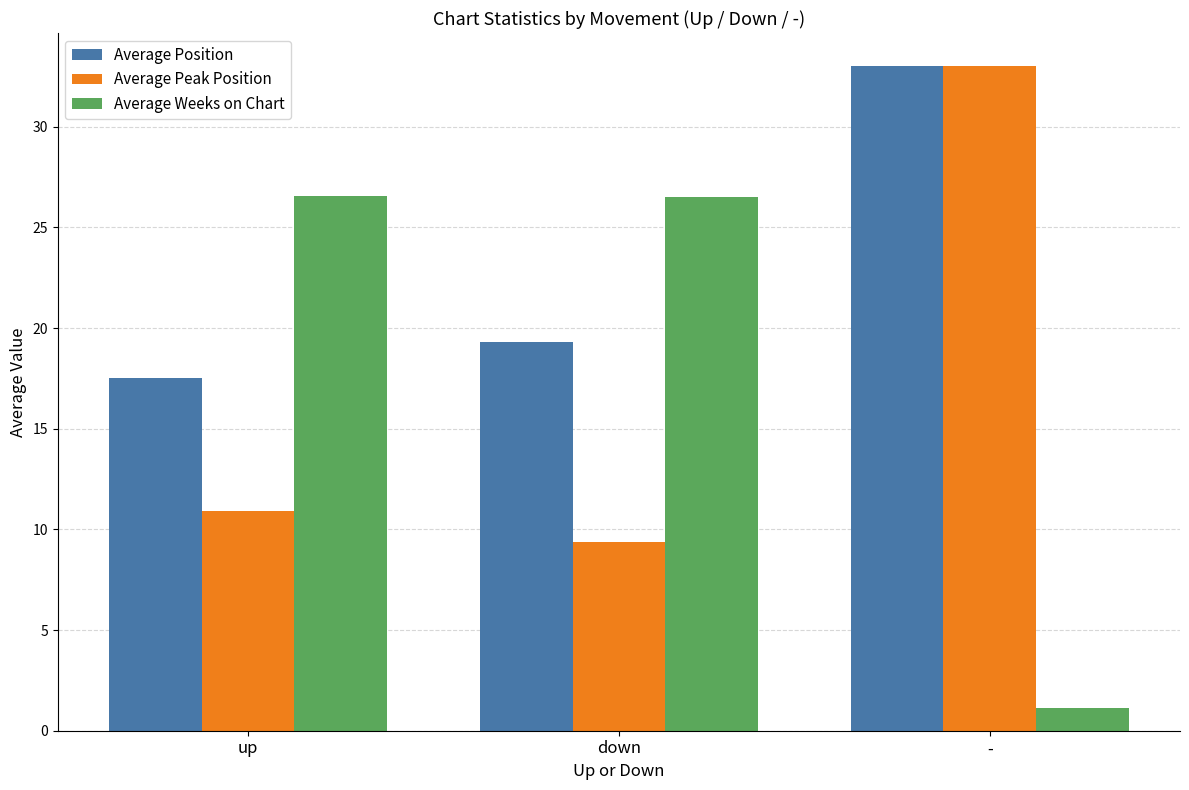

Where does the Average Weeks on Chart series first go above 26?

up